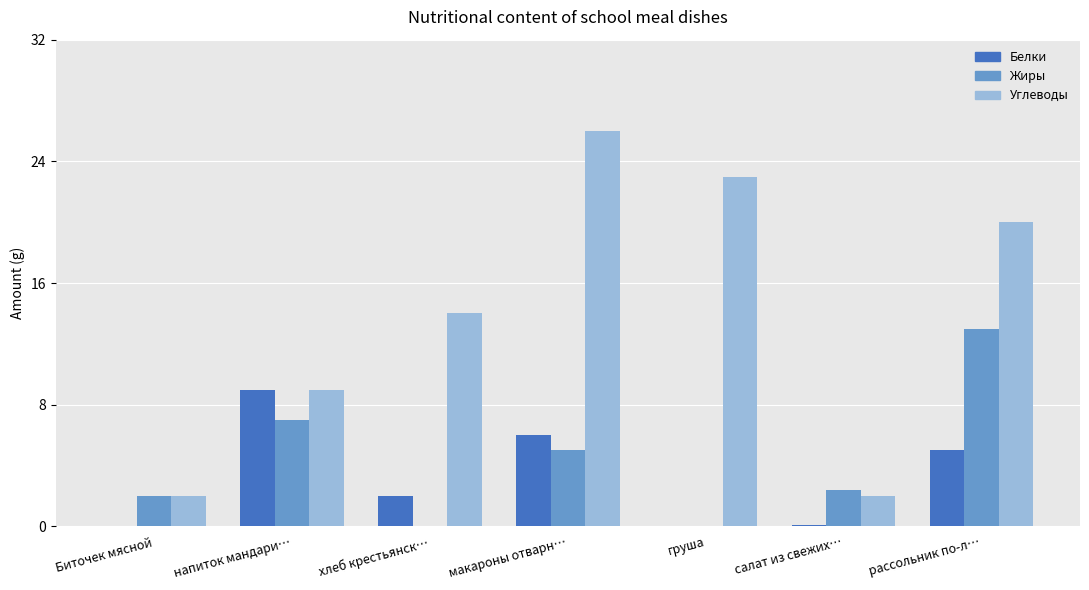

The Жиры series shows 13.0 at рассольник по-л…. True or false?

True